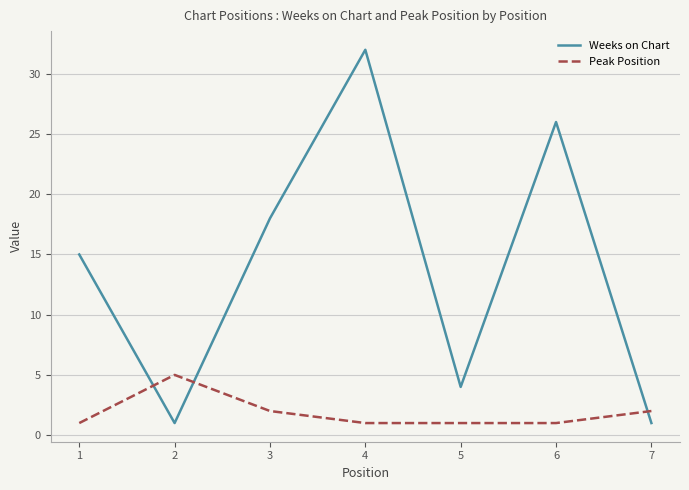

True or false: Peak Position and Weeks on Chart cross at least once.

True